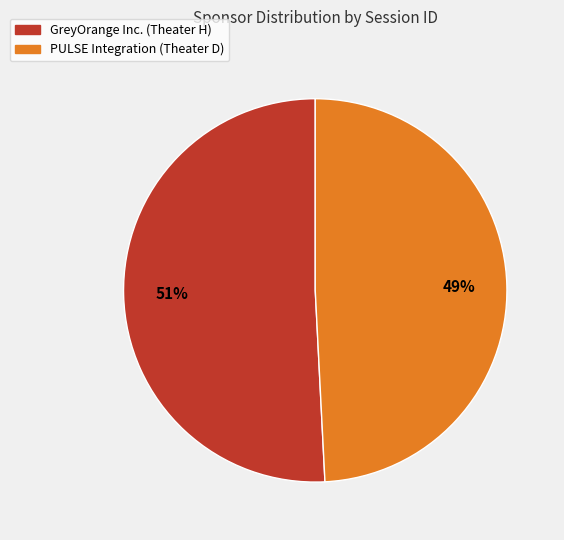

Which slice is the smallest?

PULSE Integration (Theater D)